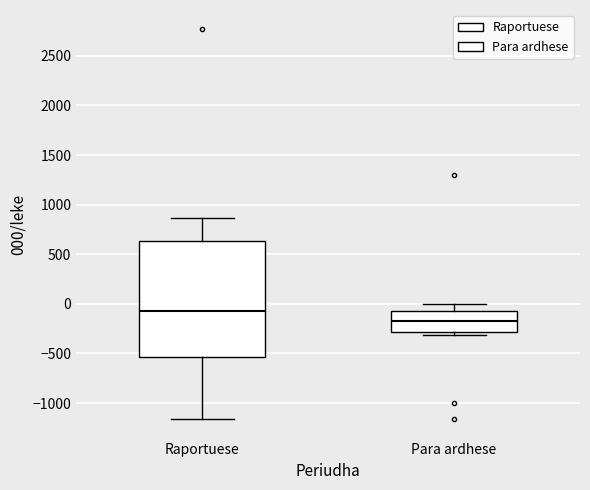

Where is the upper edge of the box for Para ardhese on the y-axis? The values are not printed on the chart, so give them approximately, as read against the axis.

-50